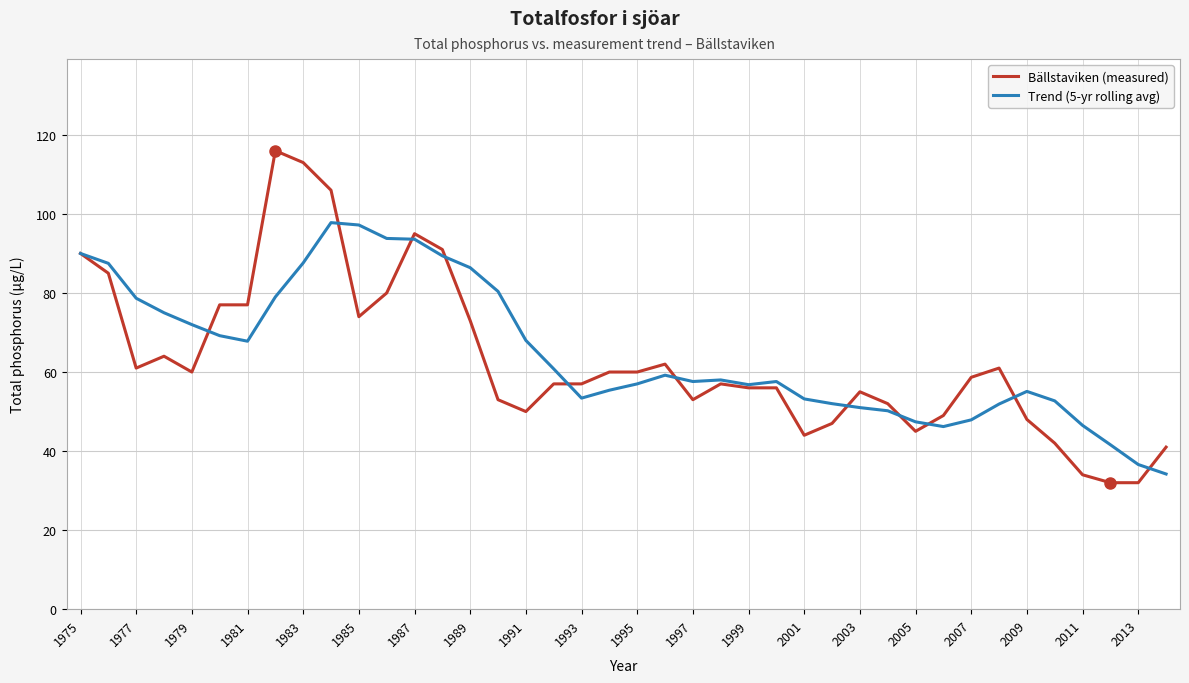

How many lines are shown in the chart?

2